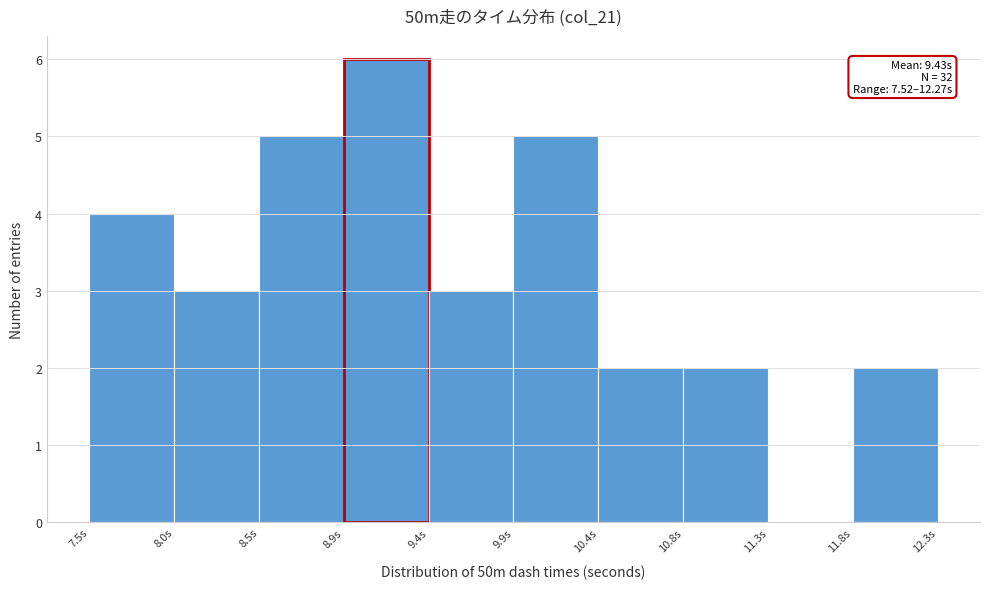

Which range on the x-axis has the tallest bar?

8.95 to 9.40